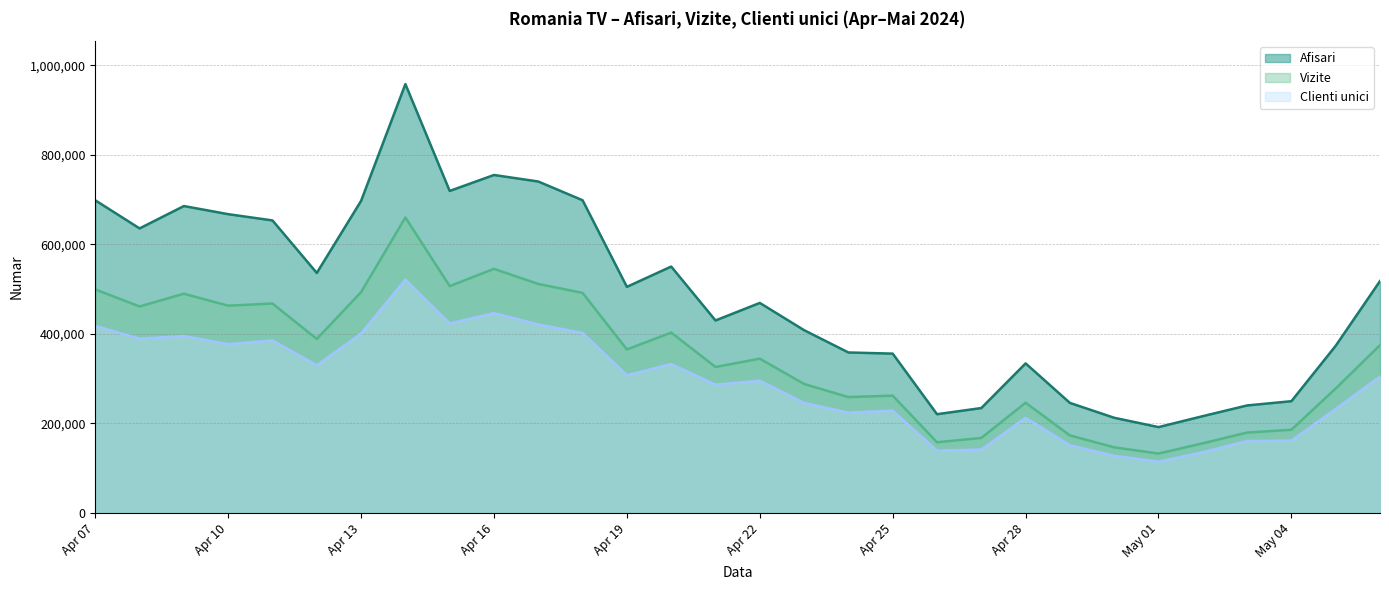

How many lines are shown in the chart?

3